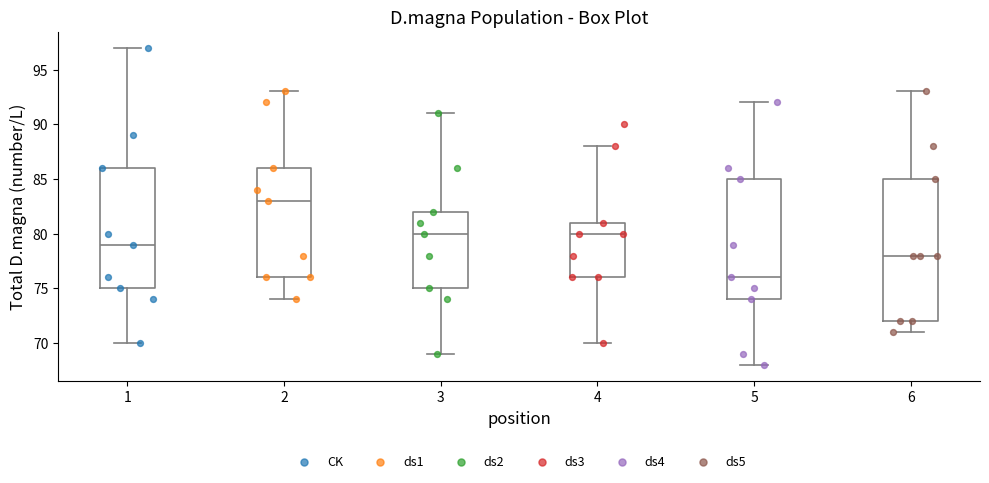

Comparing the boxes themselves (not the whiskers), which one is the tallest?

6